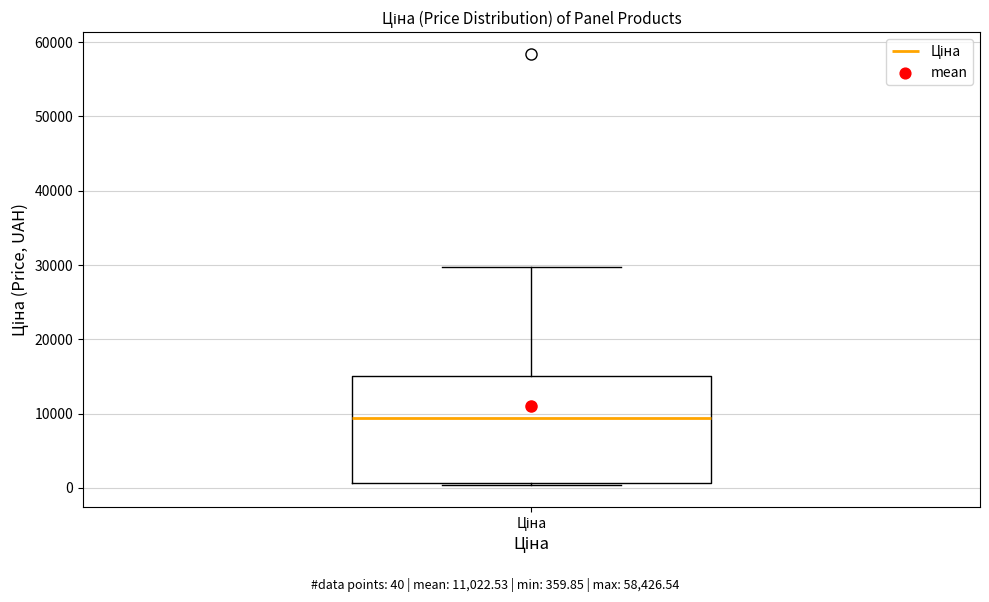

Where is the upper edge of the box for Ціна on the y-axis? The values are not printed on the chart, so give them approximately, as read against the axis.

15000